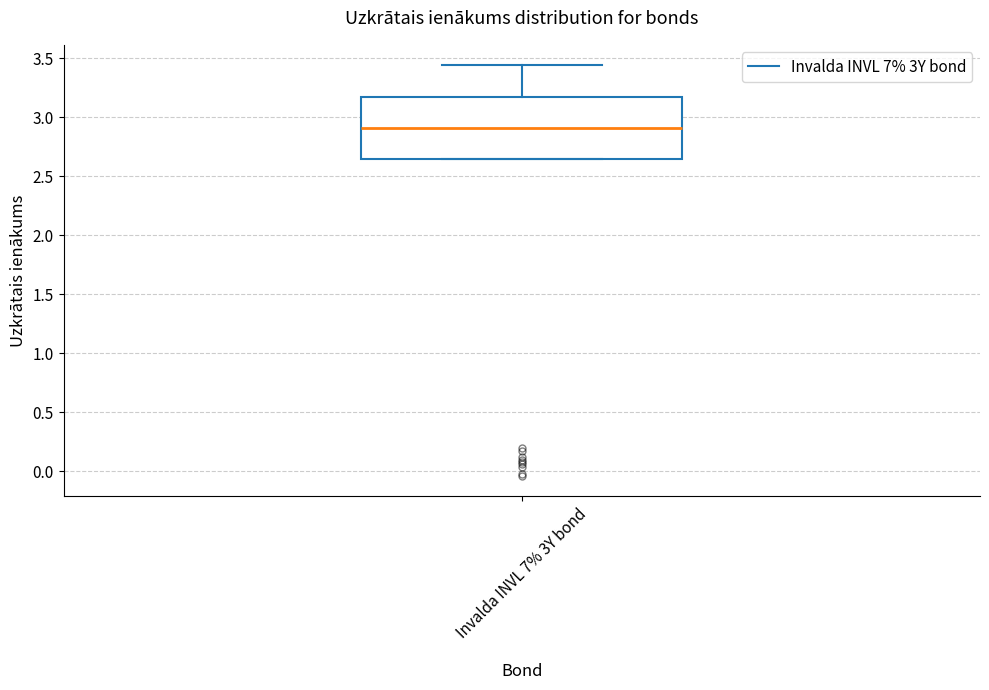

Read this box plot against the y-axis: the position of the median line, the range covered by the box, and the ends of both whiskers. The values are not printed on the chart, so give them approximately, as read against the axis.

median 2.90, box 2.65 to 3.15, whiskers 2.65 to 3.45